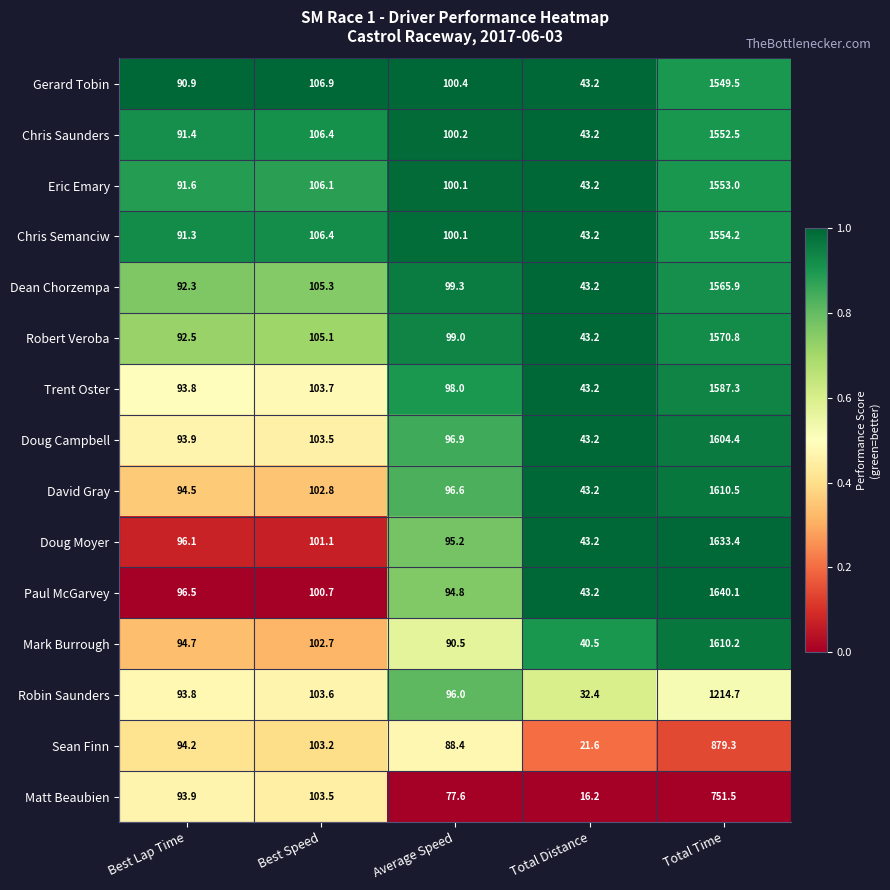

Count the number of data series in this chart.

15